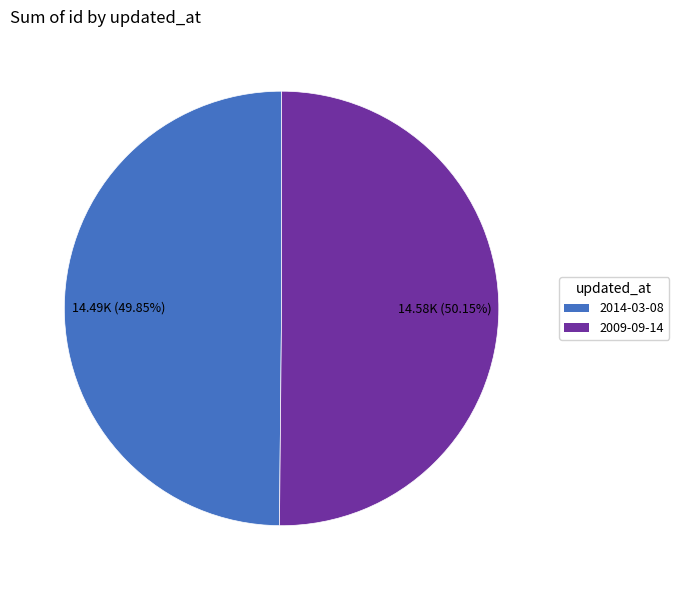

Is there any slice that represents more than half of the pie?

Yes